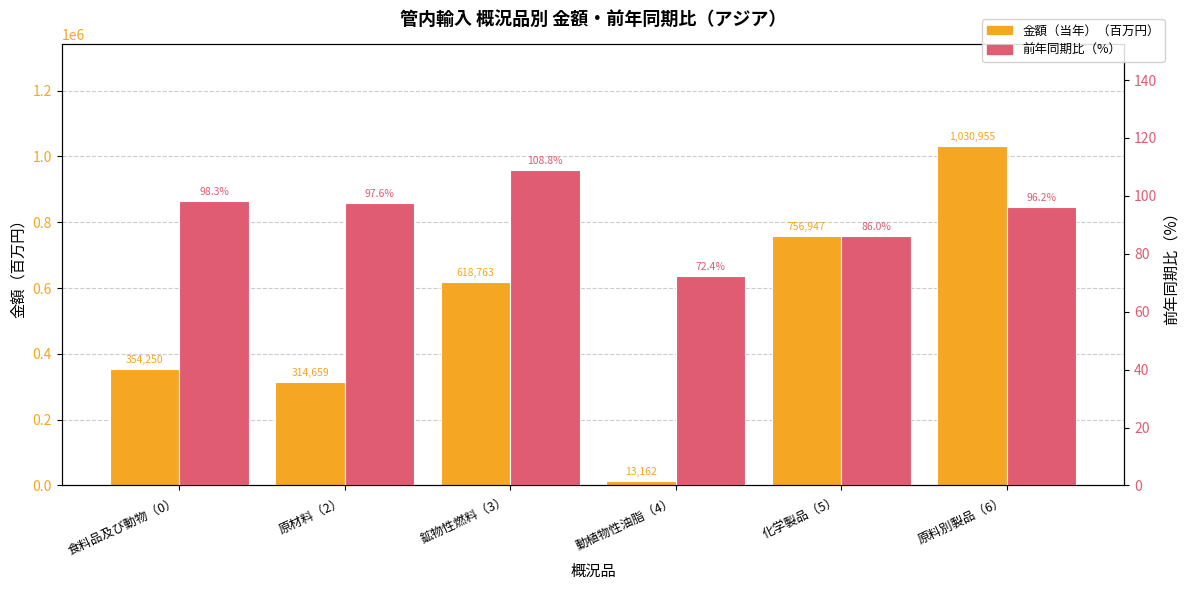

List the labels in order of 金額（当年） value, largest first.

原料別製品（6）, 化学製品（5）, 鉱物性燃料（3）, 食料品及び動物（0）, 原材料（2）, 動植物性油脂（4）